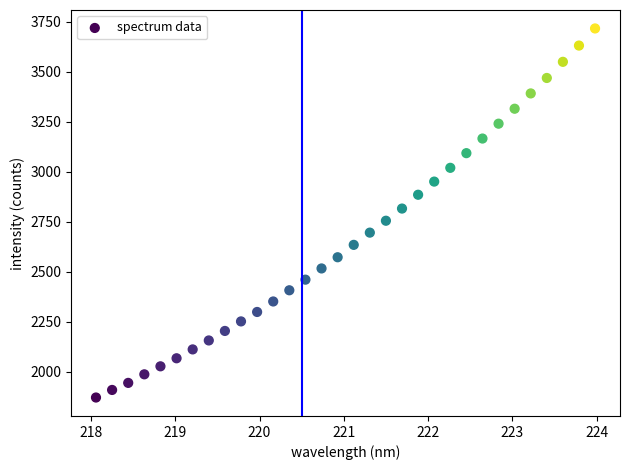

What is the range of X values (max minus min)?

5.9